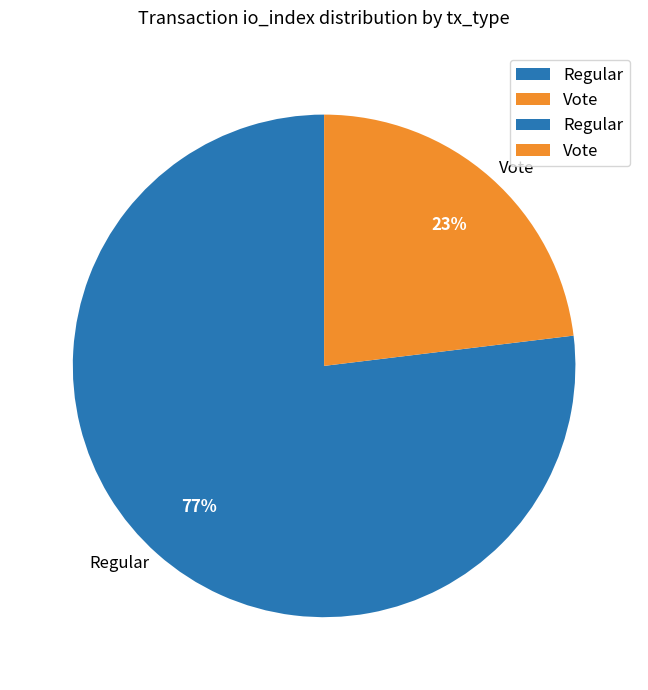

To the nearest percent, what is the difference between the largest and smallest slice percentages?

54%